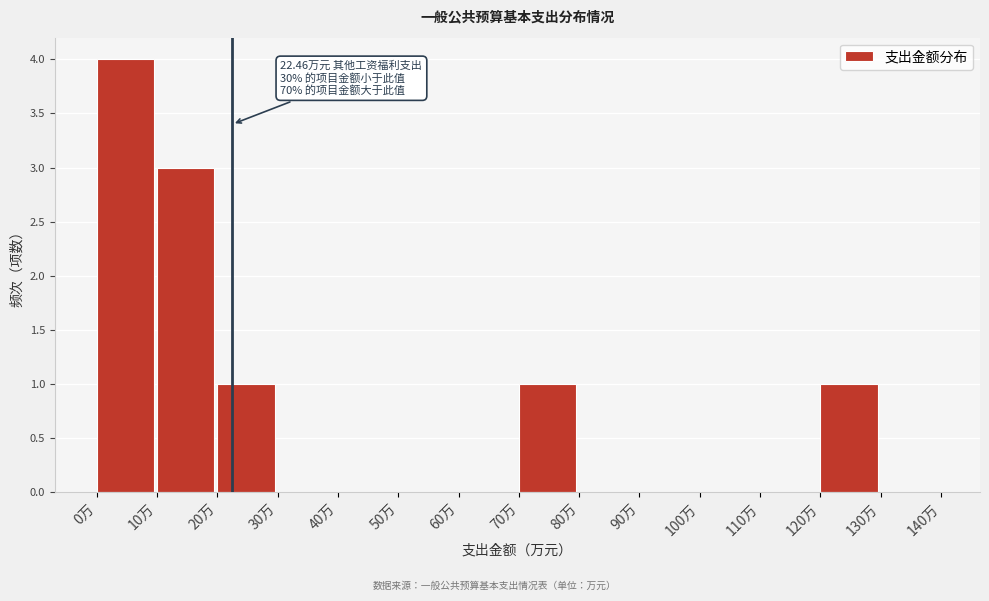

Over which range of the x-axis is the bar tallest?

0 to 10